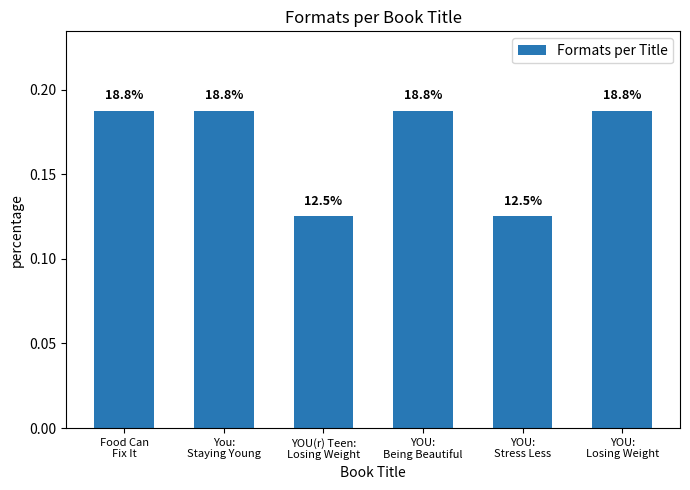

Which category has the lowest value across all series?

YOU(r) Teen:
Losing Weight